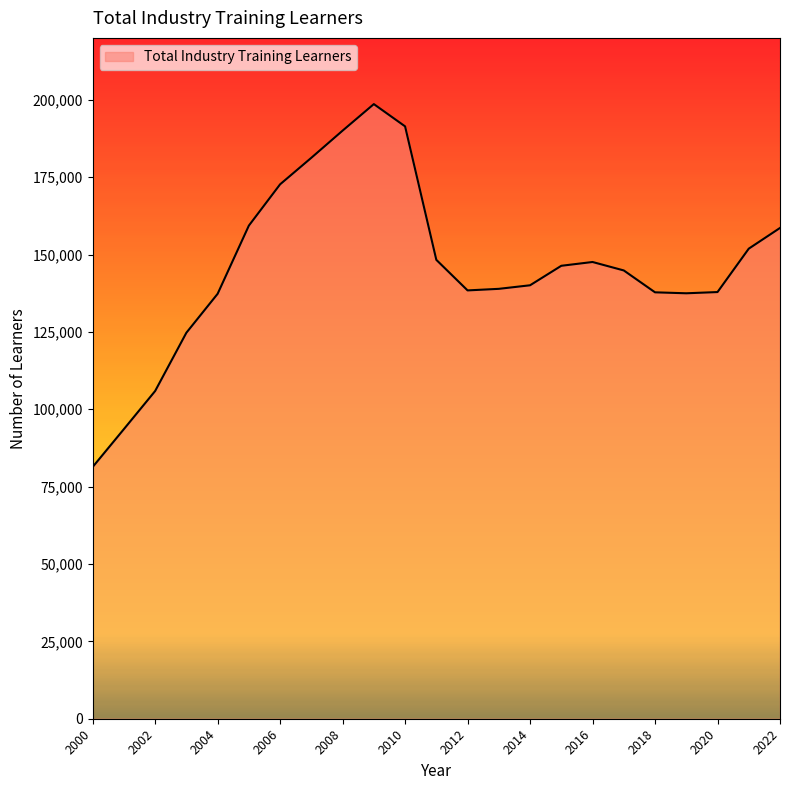

What is the difference between the maximum and minimum values?

117260